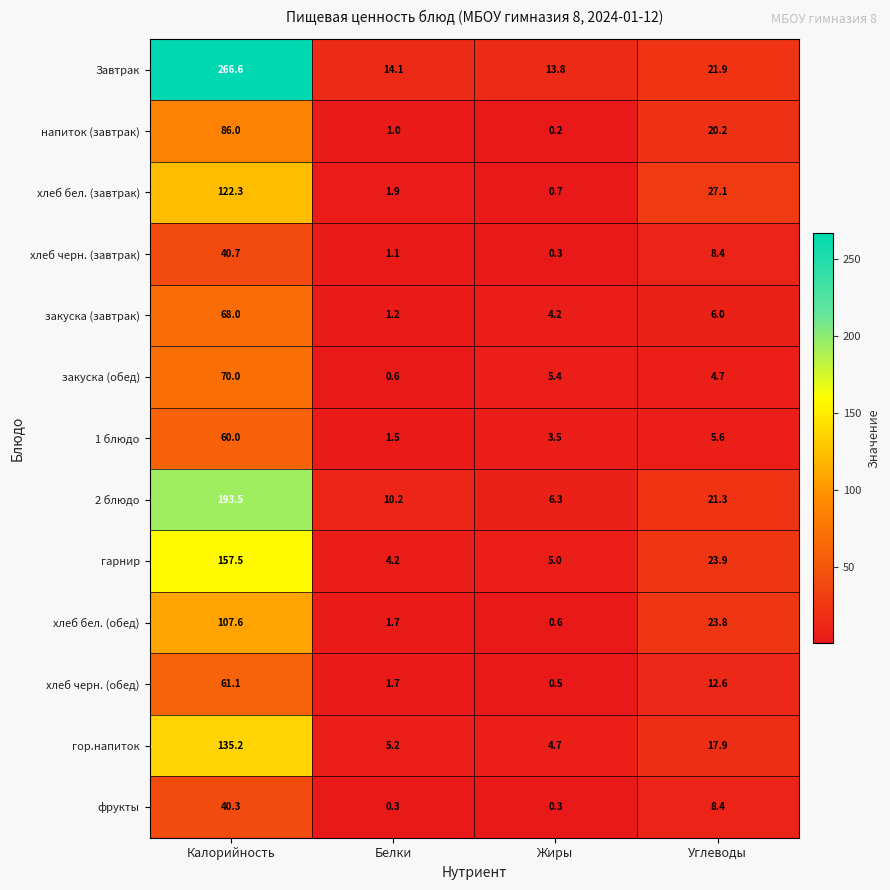

Which series has the widest spread of values?

Завтрак